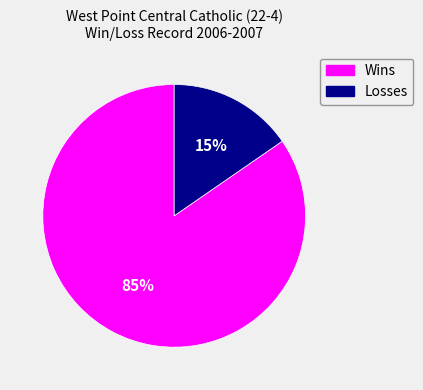

How many segments does this pie chart have?

2